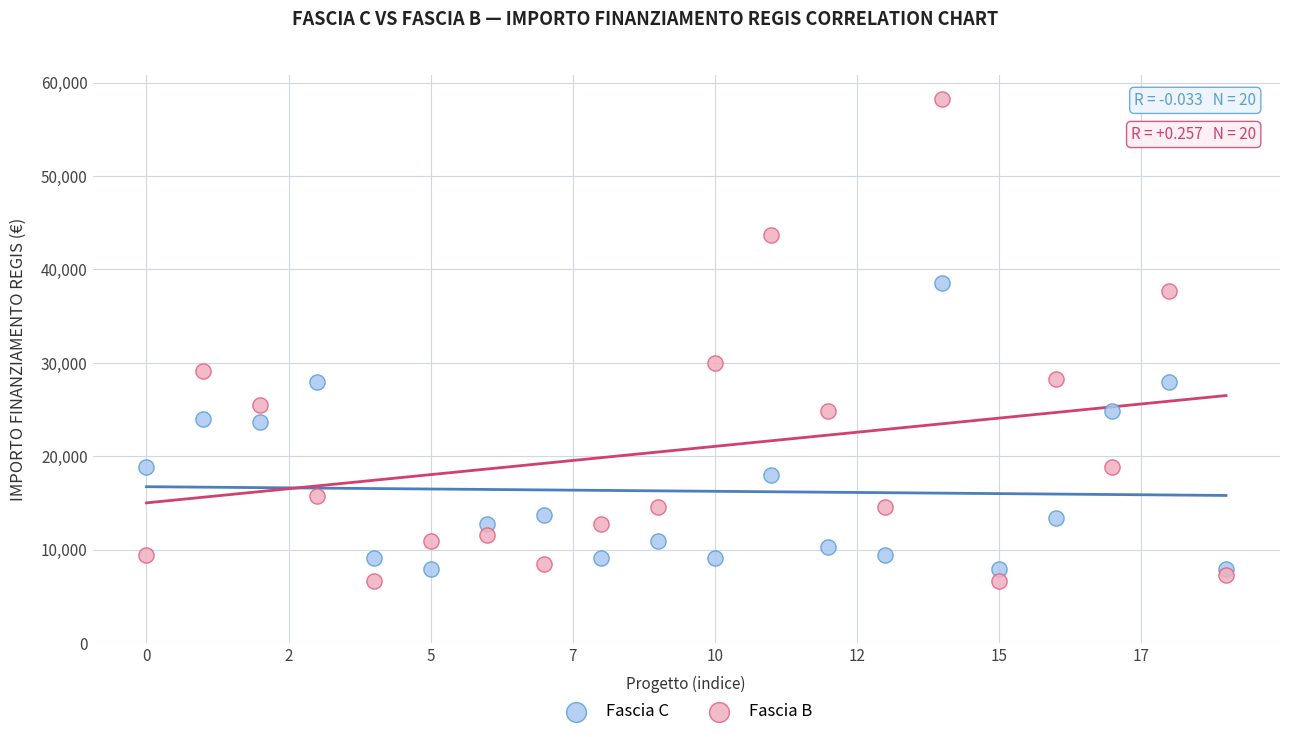

Which series contains the lowest Y value?

Fascia B